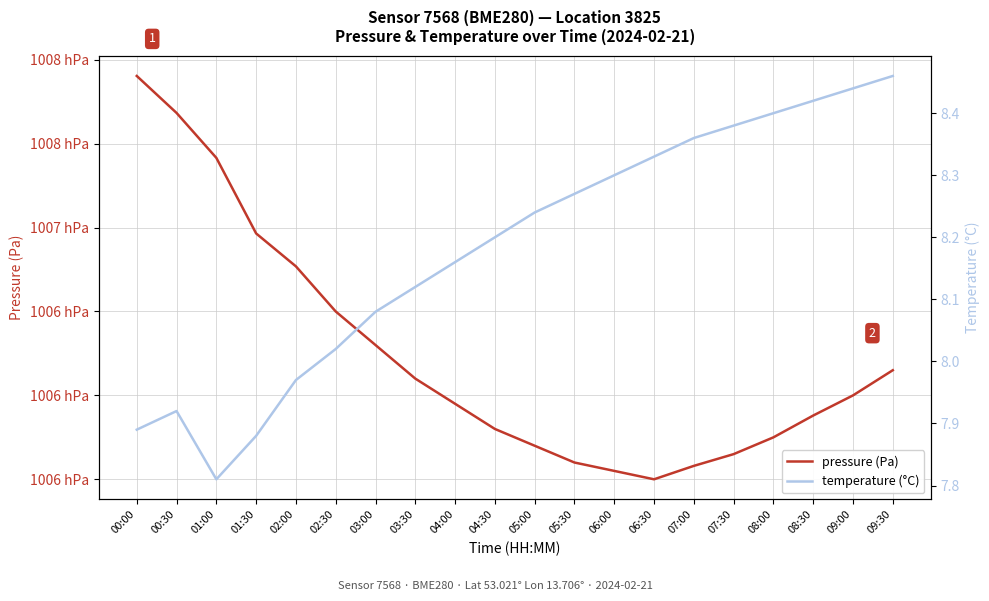

Is it true that pressure (Pa) equals 100575.0 at 08:00?

True